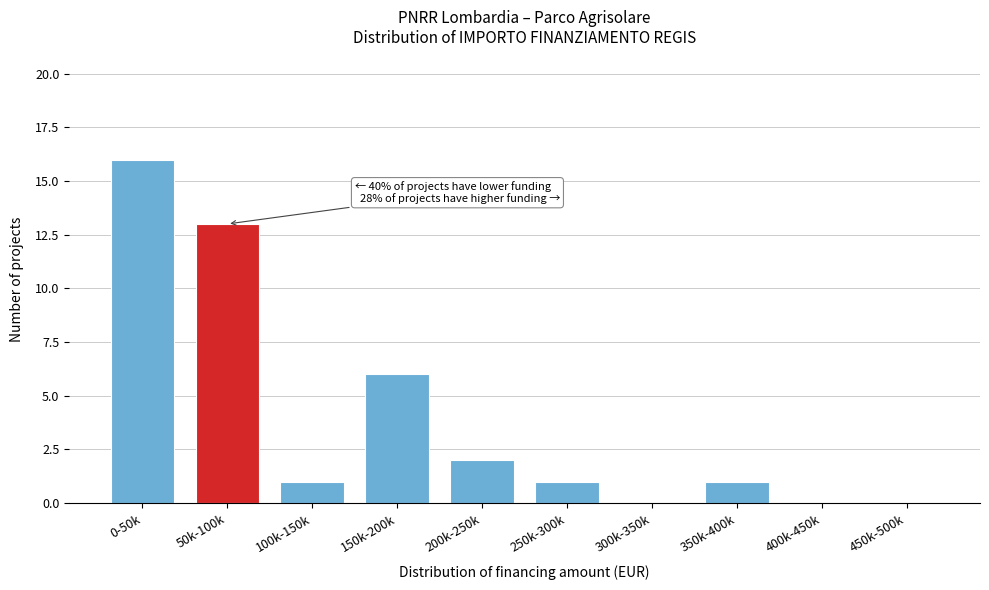

Reading left to right, transcribe all the data shown in this chart.

0-50k=16	50k-100k=13	100k-150k=1	150k-200k=6	200k-250k=2	250k-300k=1	300k-350k=0	350k-400k=1	400k-450k=0	450k-500k=0